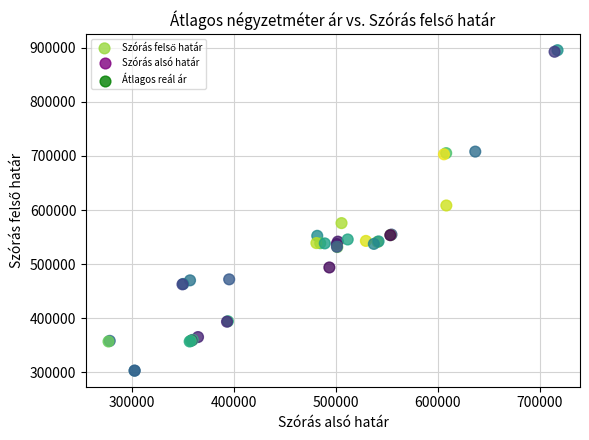

What Y value in the scatter plot is closest to 599231?

608407